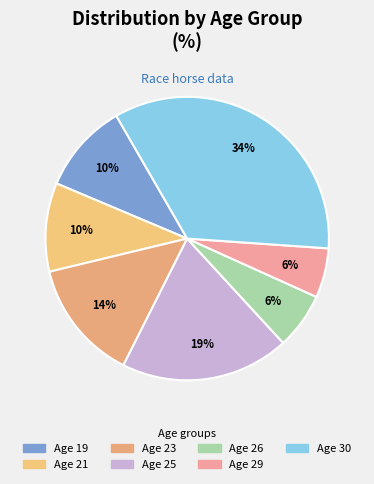

How many slices are in this pie chart?

7